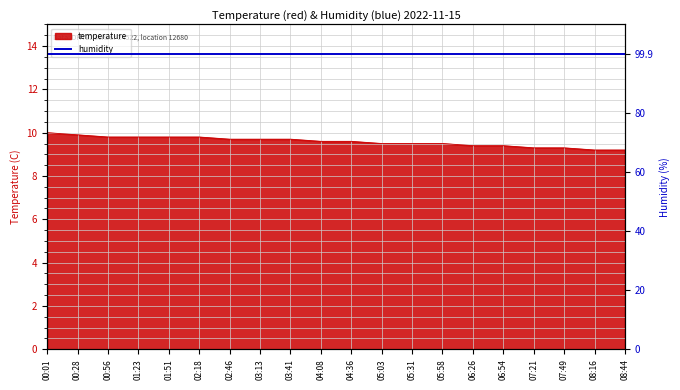

Reading left to right, what are all the values shown in this chart?

00:01=10.0	00:28=9.9	00:56=9.8	01:23=9.8	01:51=9.8	02:18=9.8	02:46=9.7	03:13=9.7	03:41=9.7	04:08=9.6	04:36=9.6	05:03=9.5	05:31=9.5	05:58=9.5	06:26=9.4	06:54=9.4	07:21=9.3	07:49=9.3	08:16=9.2	08:44=9.2